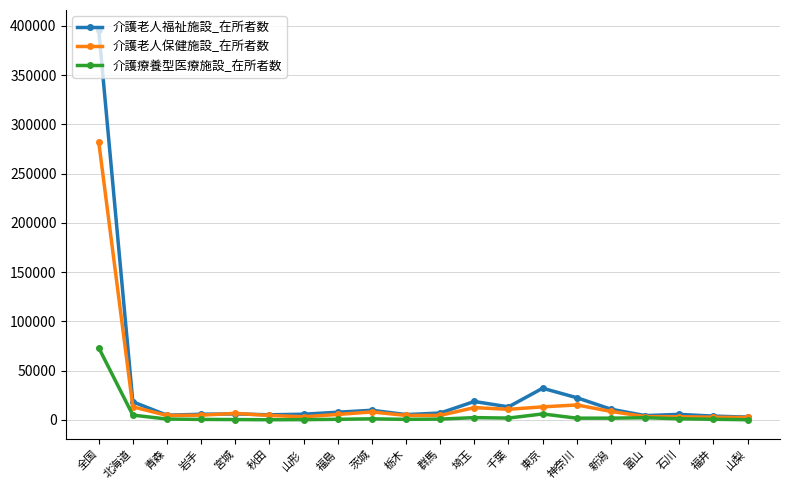

What is the greatest value displayed?

396356